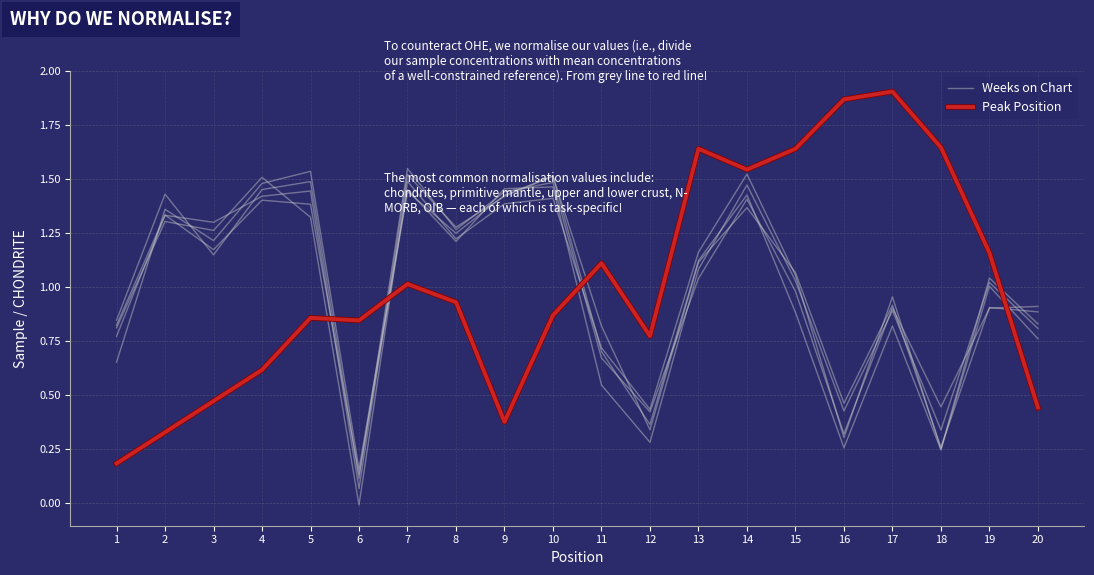

How many times do Weeks on Chart and Peak Position cross each other?

4